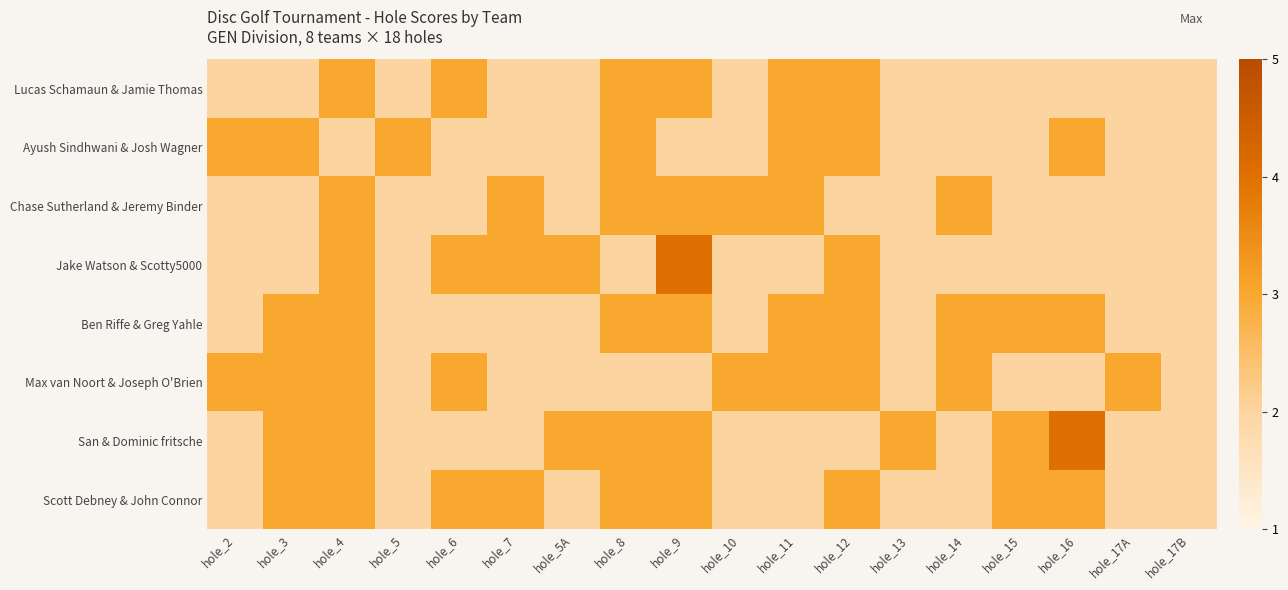

Between hole_6 and hole_11, which is larger?

hole_6